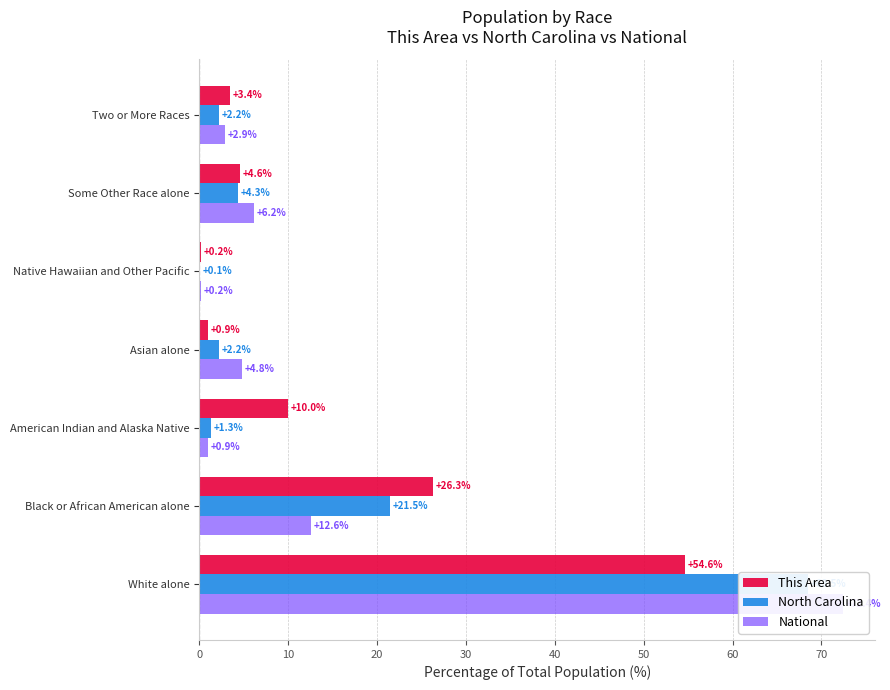

Reading left to right, extract all data points from this chart.

This Area: 54.6	26.3	10.0	0.9	0.2	4.6	3.4
North Carolina: 68.5	21.5	1.3	2.2	0.1	4.3	2.2
National: 72.4	12.6	0.9	4.8	0.2	6.2	2.9